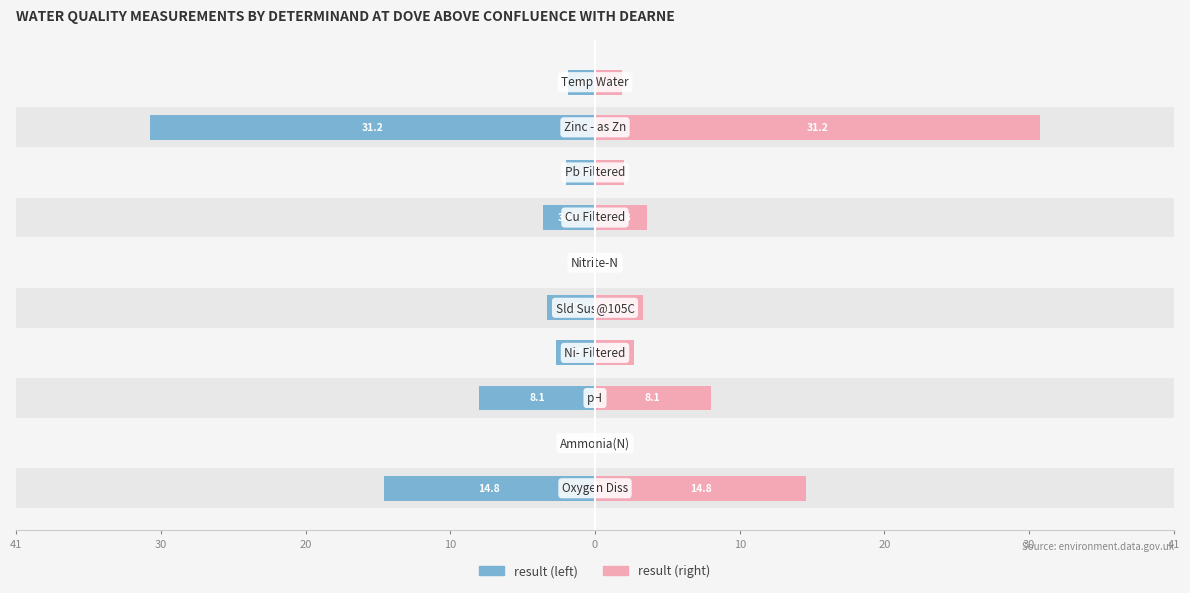

The result series shows -2.7 at 30. True or false?

False